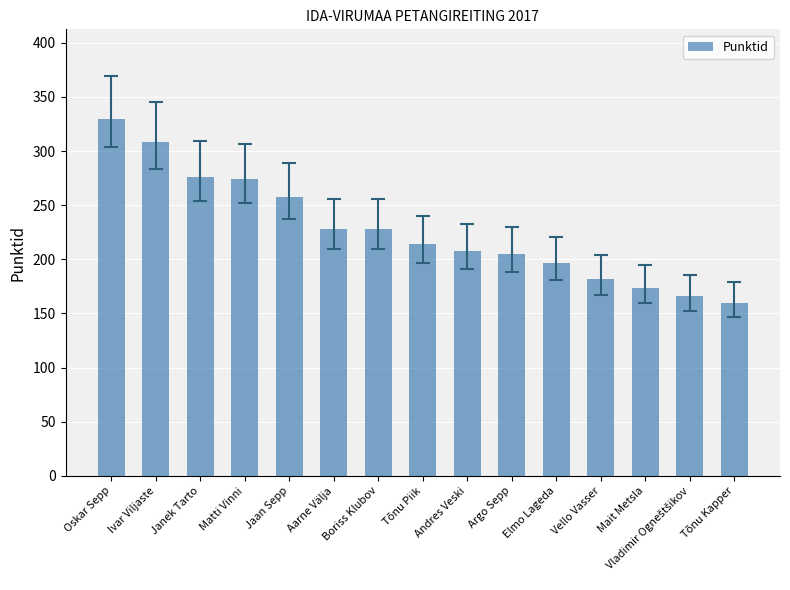

What position from the left is Mait Metsla?

13